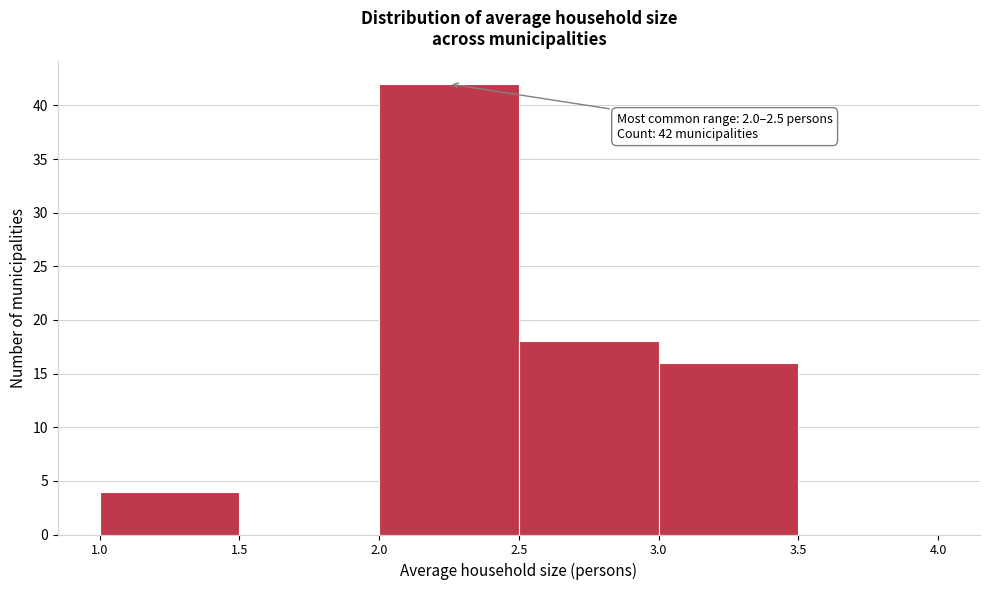

Which range on the x-axis has the tallest bar?

2.0 to 2.5